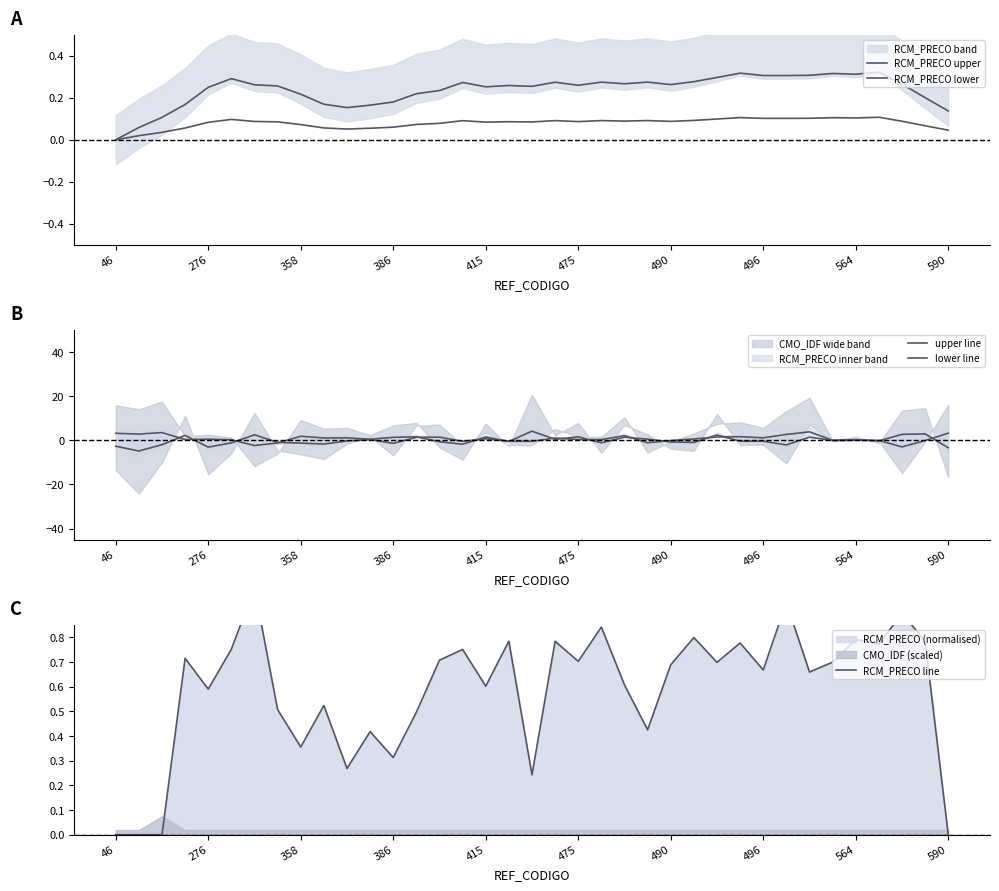

What is the total value across all series at 358?

1.2